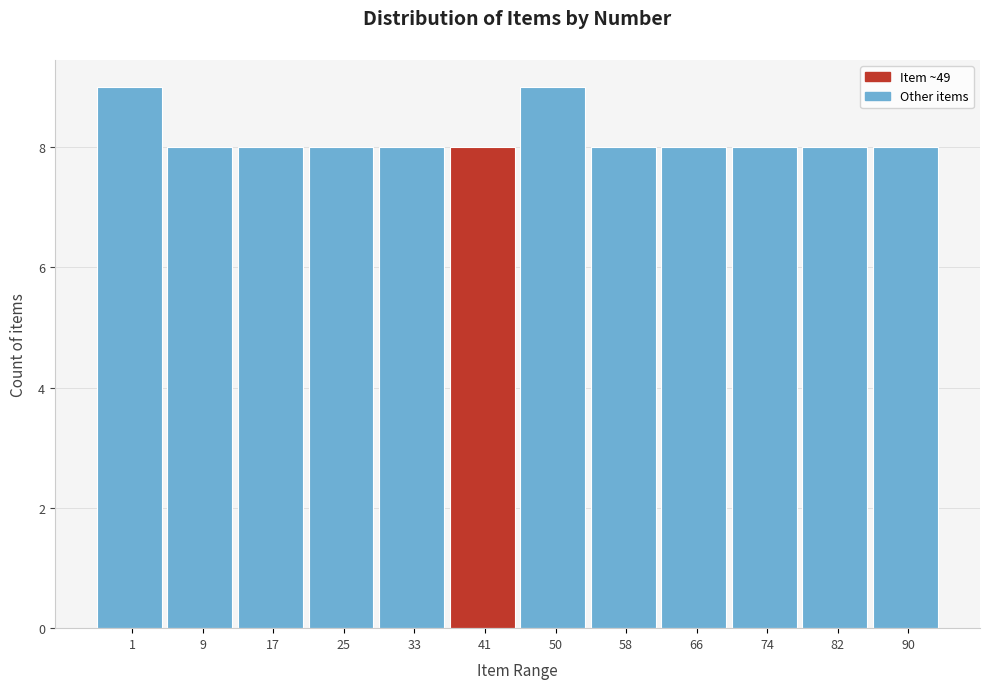

Reading right to left, list all the values displayed in this chart.

90=8	82=8	74=8	66=8	58=8	50=9	41=8	33=8	25=8	17=8	9=8	1=9